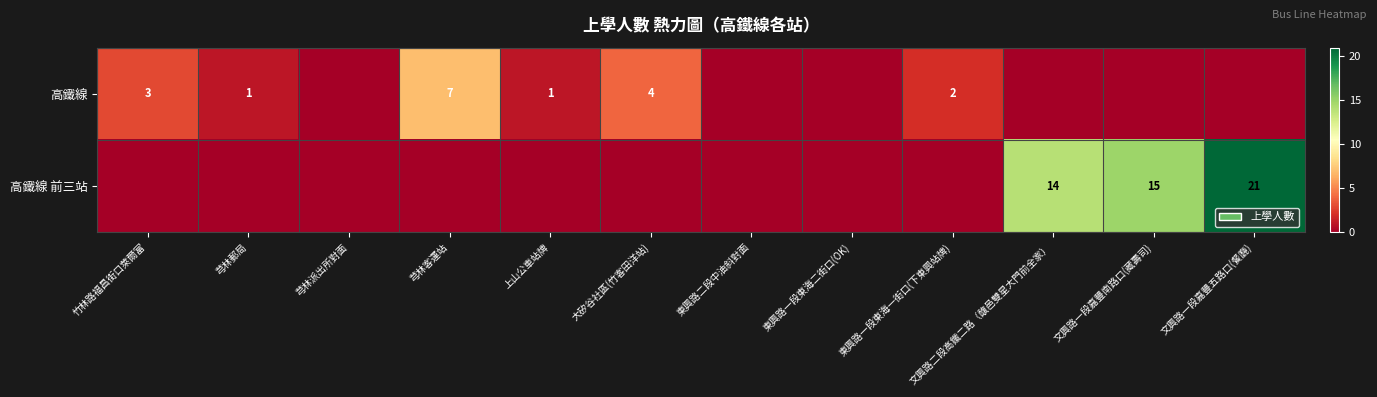

Rank the series at 東興路一段東海二街口(OK) from lowest to highest value.

高鐵線, 高鐵線 前三站